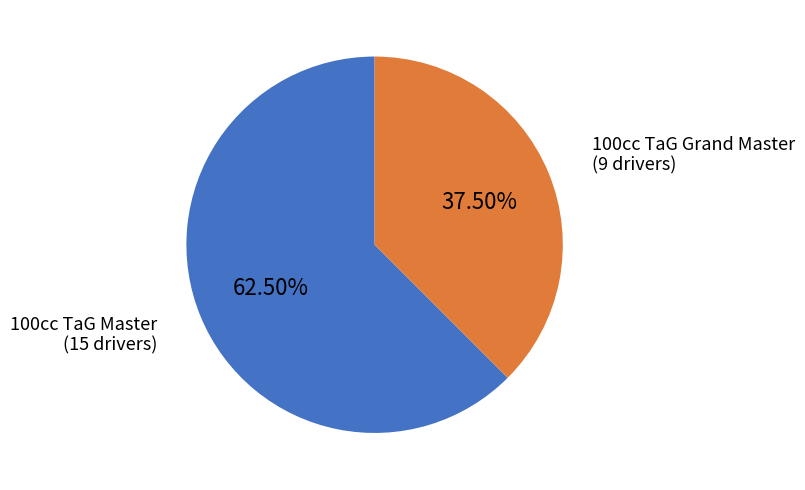

Is there a majority slice in this chart?

Yes